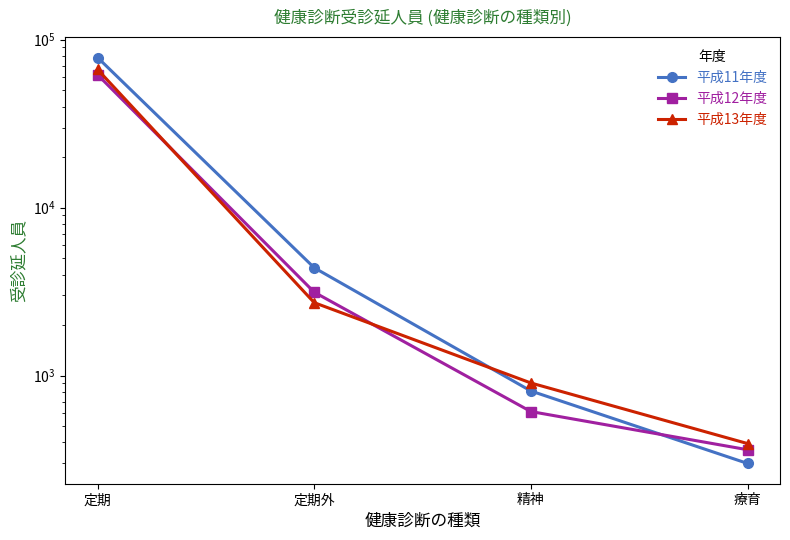

What is the difference between the highest and lowest values at 定期外?

1668